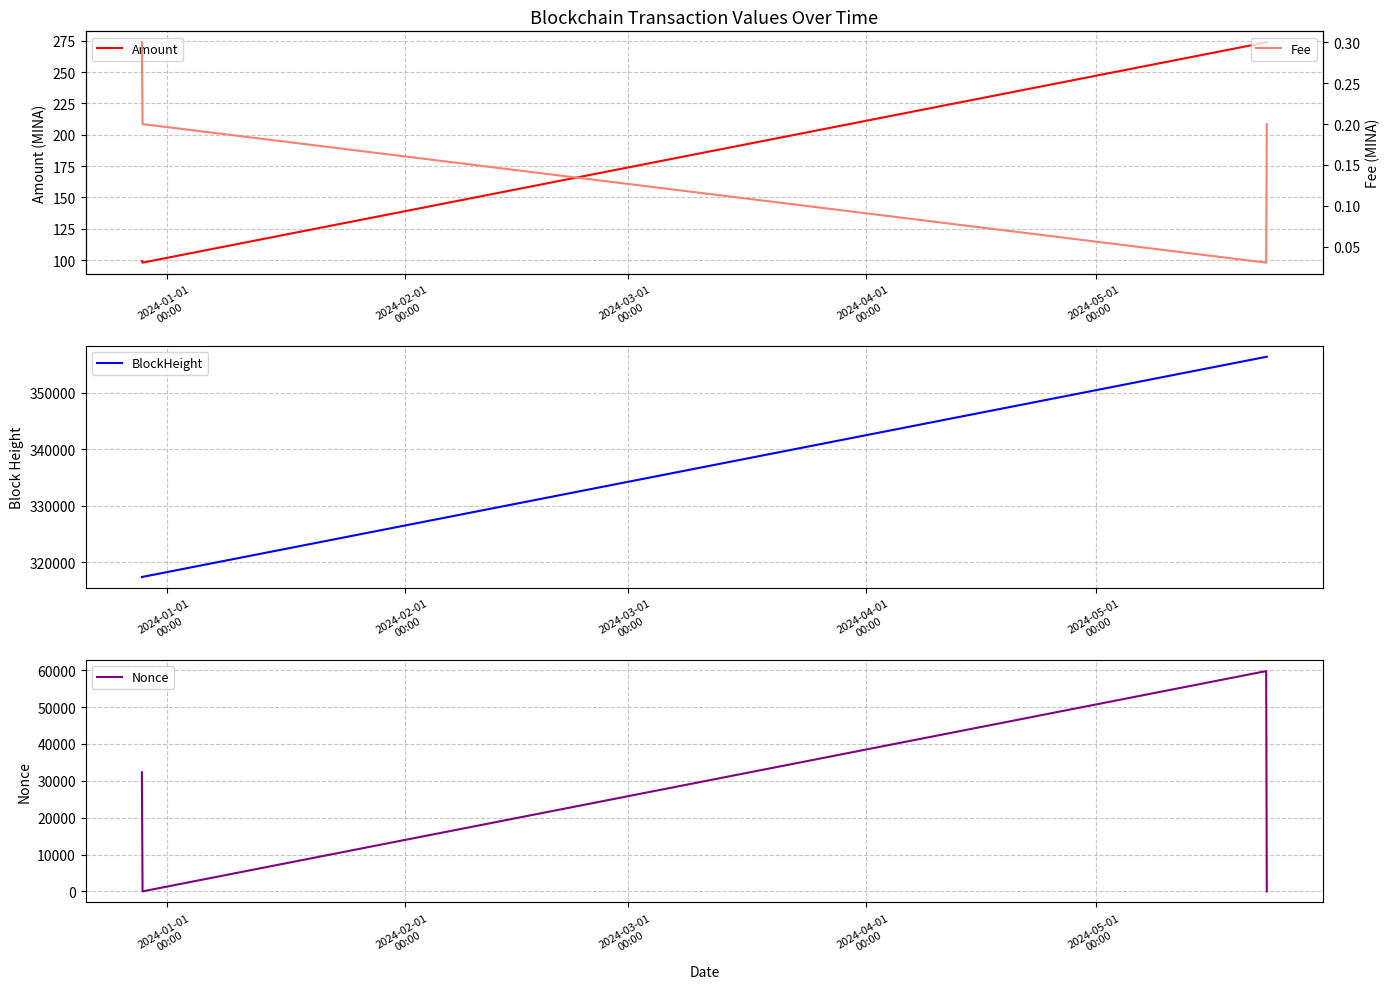

What is the highest value of the Nonce series?

59761